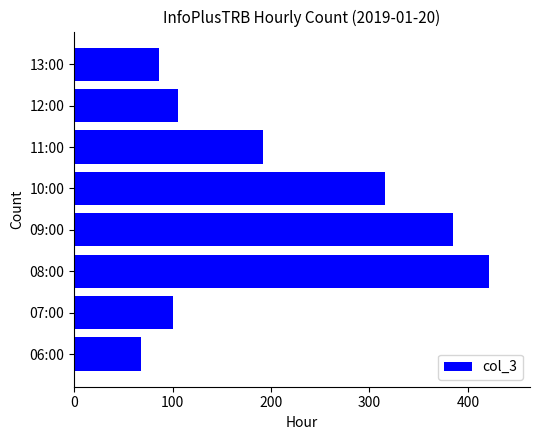

At which category does the chart reach its minimum across all series?

06:00